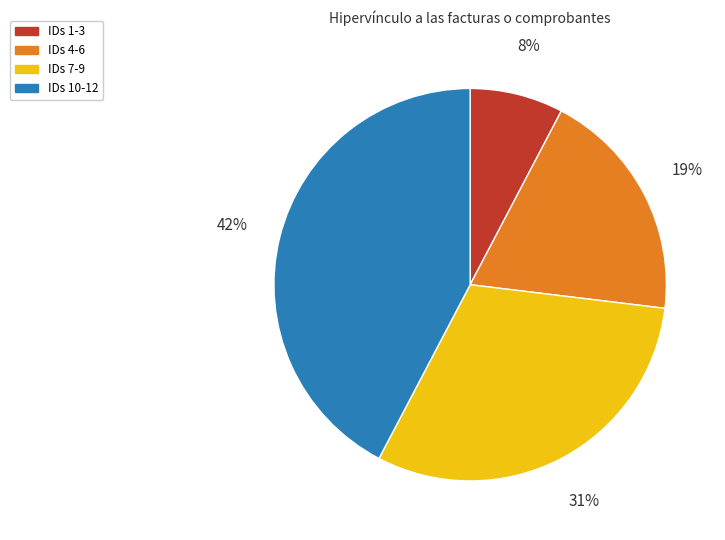

To the nearest percent, what portion does IDs 7-9 represent?

31%